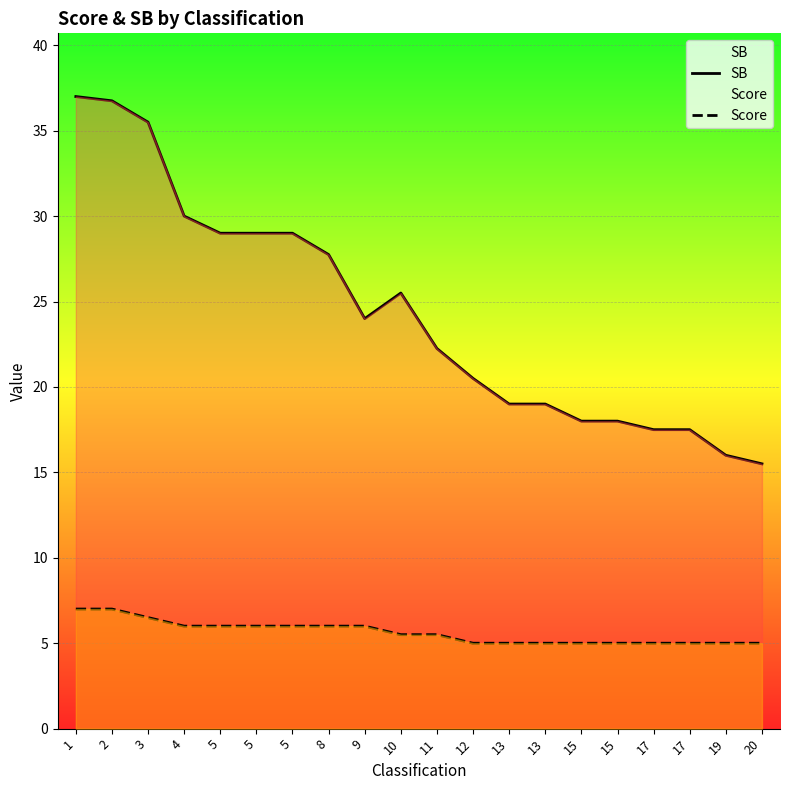

True or false: Score and SB intersect in this chart.

False